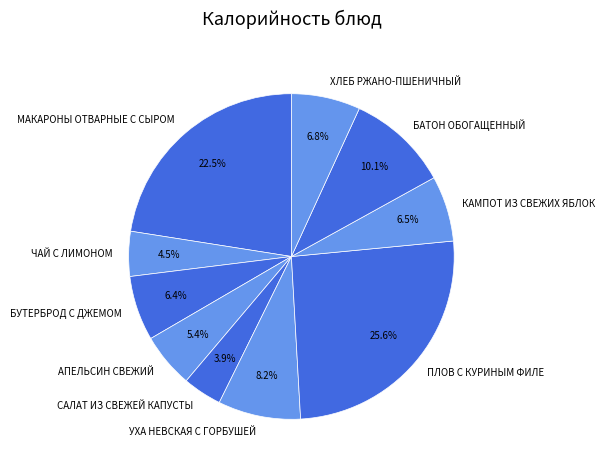

Is ПЛОВ С КУРИНЫМ ФИЛЕ the majority of the pie?

No